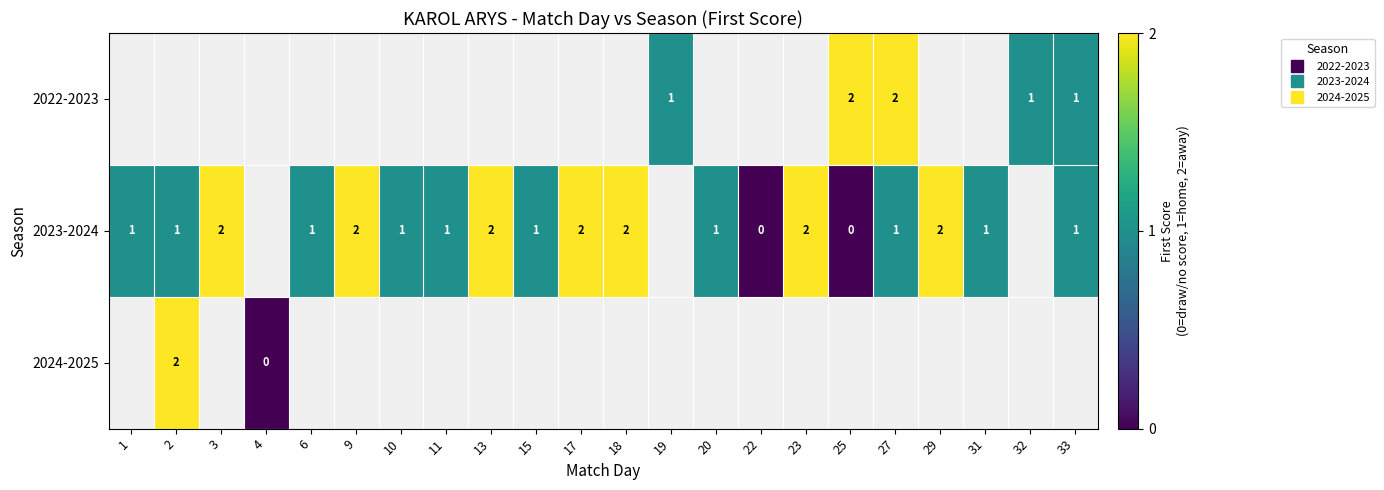

What is the difference between the second highest and second lowest values in the 2023-2024 series?

1.0